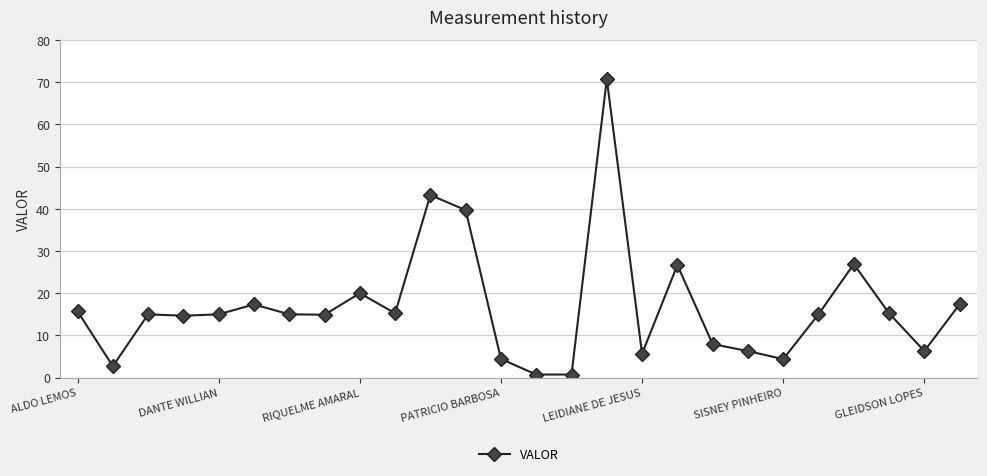

What is the maximum value shown in the chart?

70.7